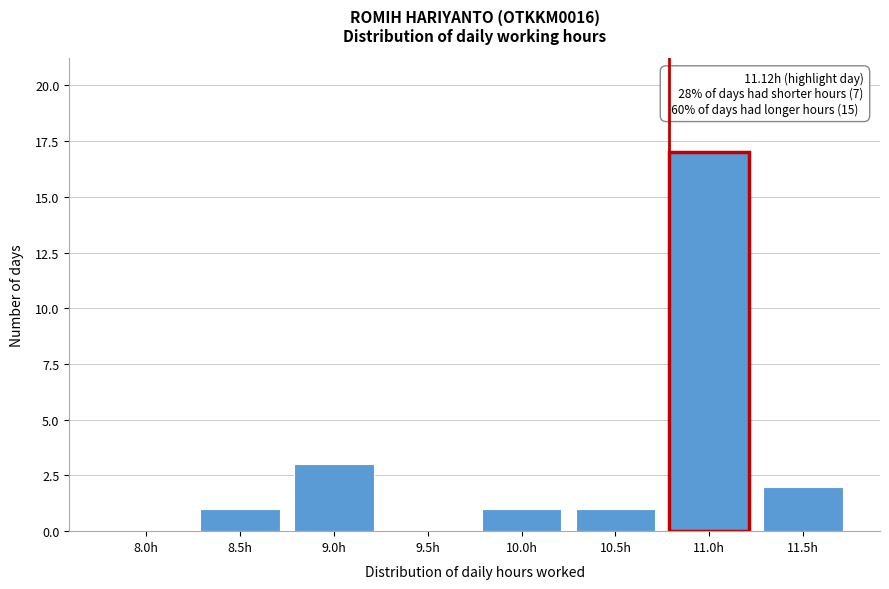

Reading right to left, extract all data points from this chart.

11.5h=2	11.0h=17	10.5h=1	10.0h=1	9.5h=0	9.0h=3	8.5h=1	8.0h=0